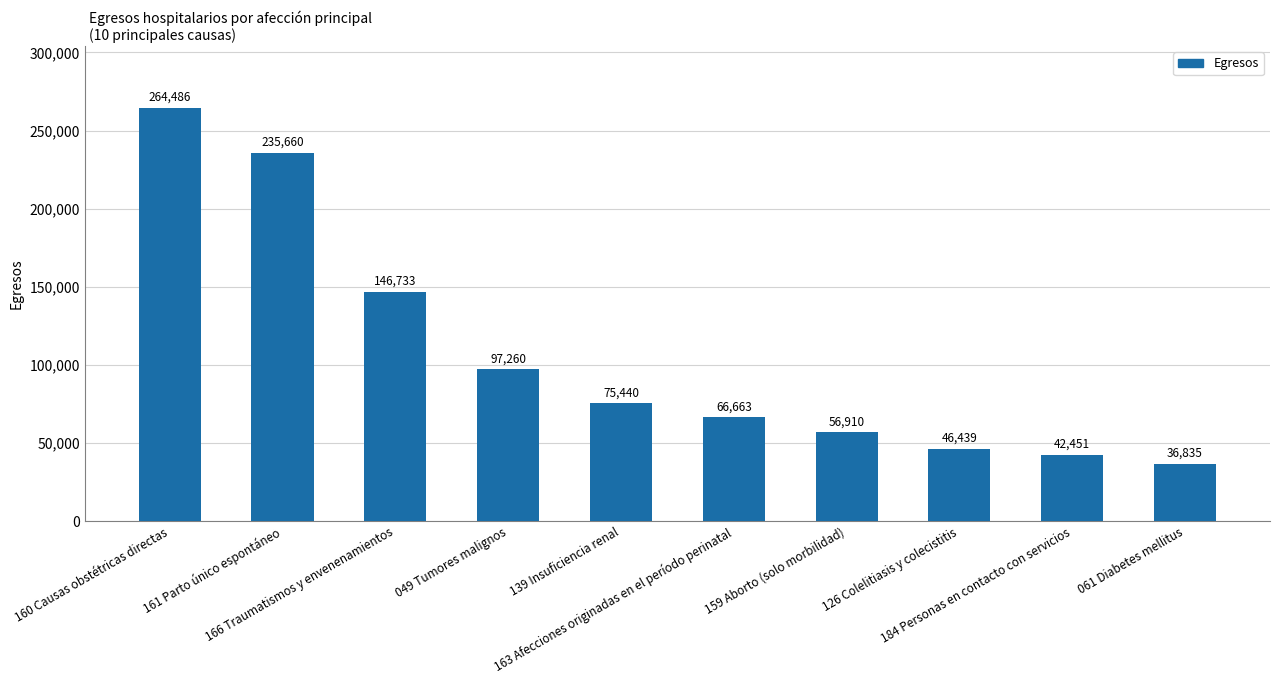

Approximately how many times larger is the value at 126 Colelitiasis y colecistitis compared to 159 Aborto (solo morbilidad)?

0.8